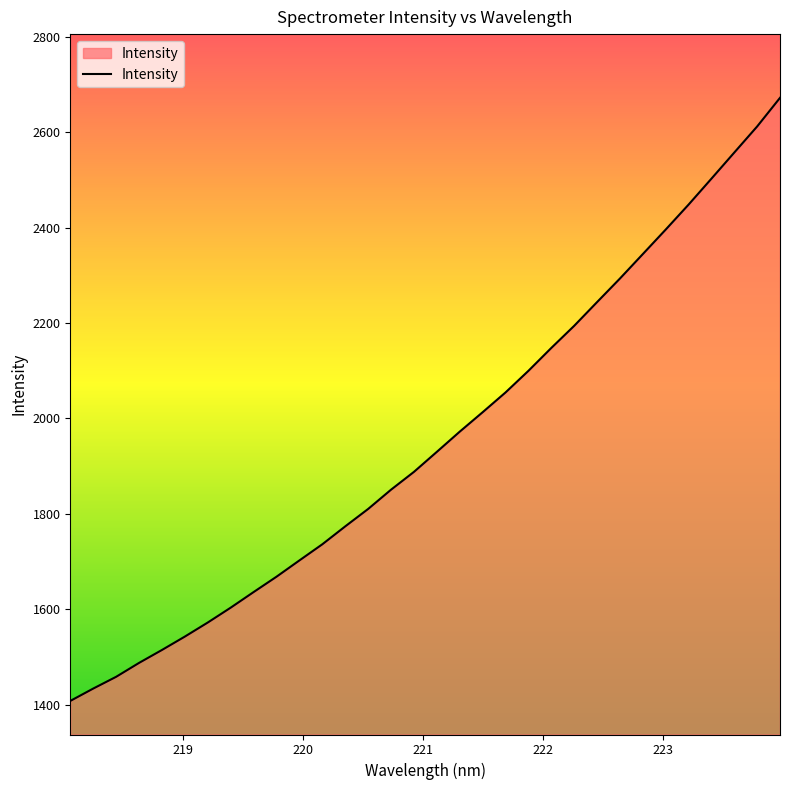

What is the greatest value displayed?

2672.3